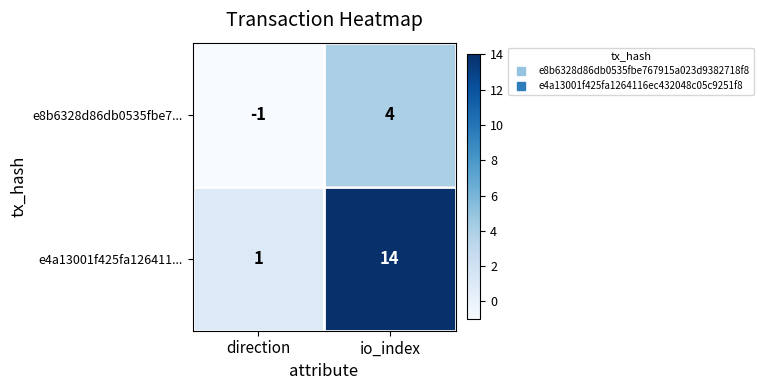

How many series are shown in this chart?

2